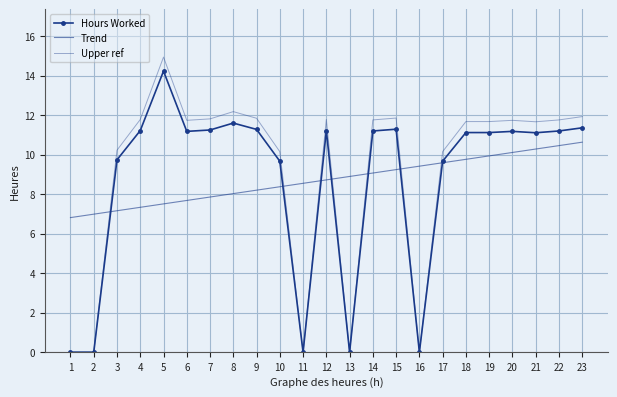

True or false: Trend has more than 2 interior local peaks.

False